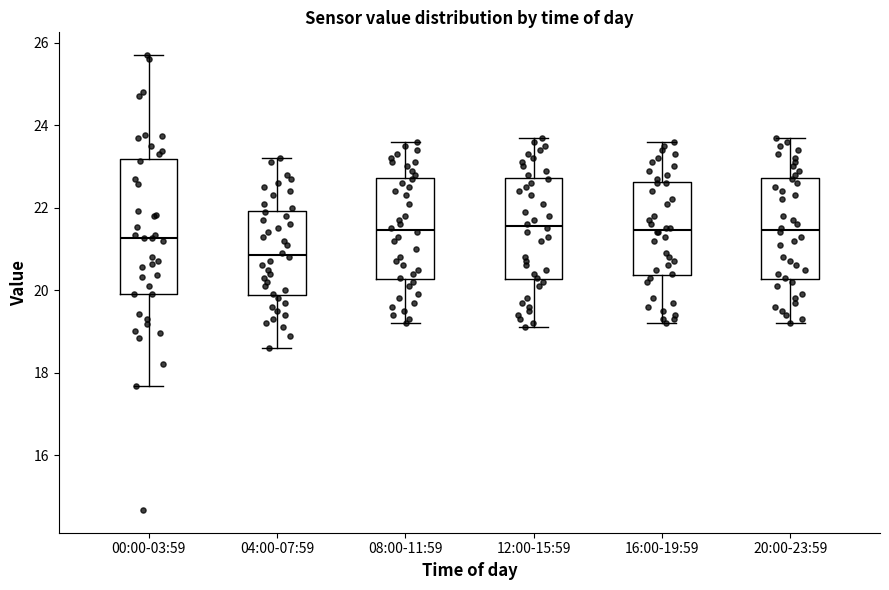

Reading left to right, transcribe this box plot: for each box, give where its median line is, the range the box spans, and where its two whiskers end, as read against the y-axis. The values are not printed on the chart, so give them approximately, as read against the axis.

00:00-03:59: median 21.2, box 20.0 to 23.2, whiskers 17.6 to 25.8
04:00-07:59: median 20.8, box 19.8 to 22.0, whiskers 18.6 to 23.2
08:00-11:59: median 21.4, box 20.2 to 22.8, whiskers 19.2 to 23.6
12:00-15:59: median 21.6, box 20.2 to 22.8, whiskers 19.2 to 23.8
16:00-19:59: median 21.4, box 20.4 to 22.6, whiskers 19.2 to 23.6
20:00-23:59: median 21.4, box 20.2 to 22.8, whiskers 19.2 to 23.8